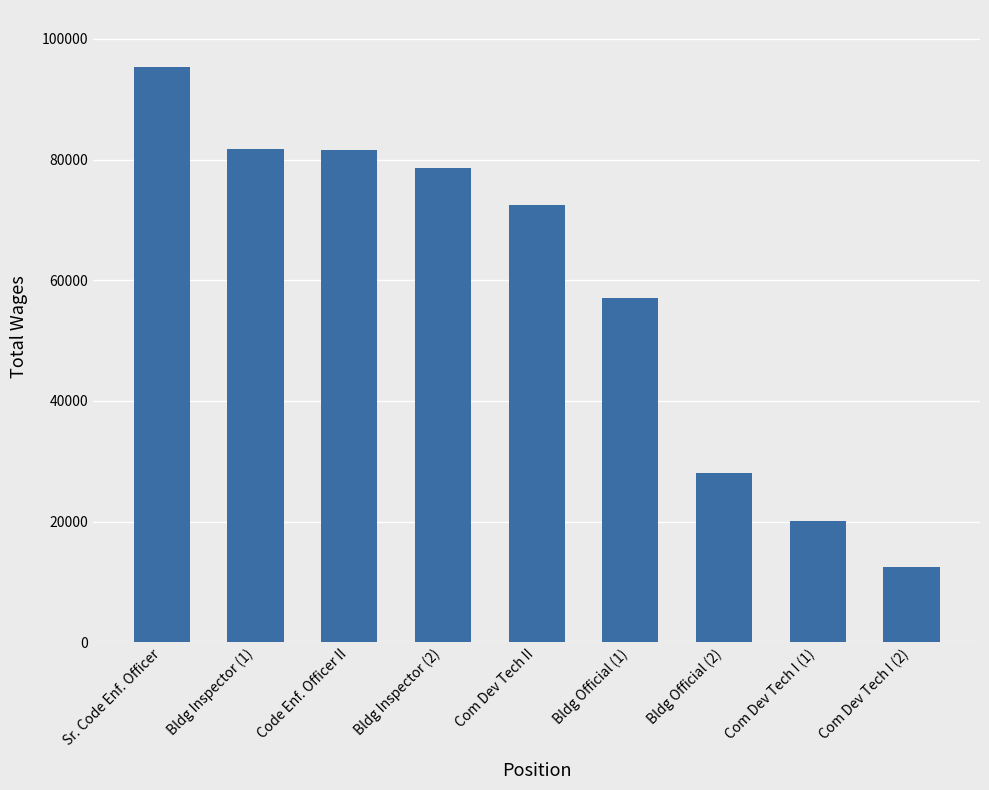

Does the chart contain any negative values?

No